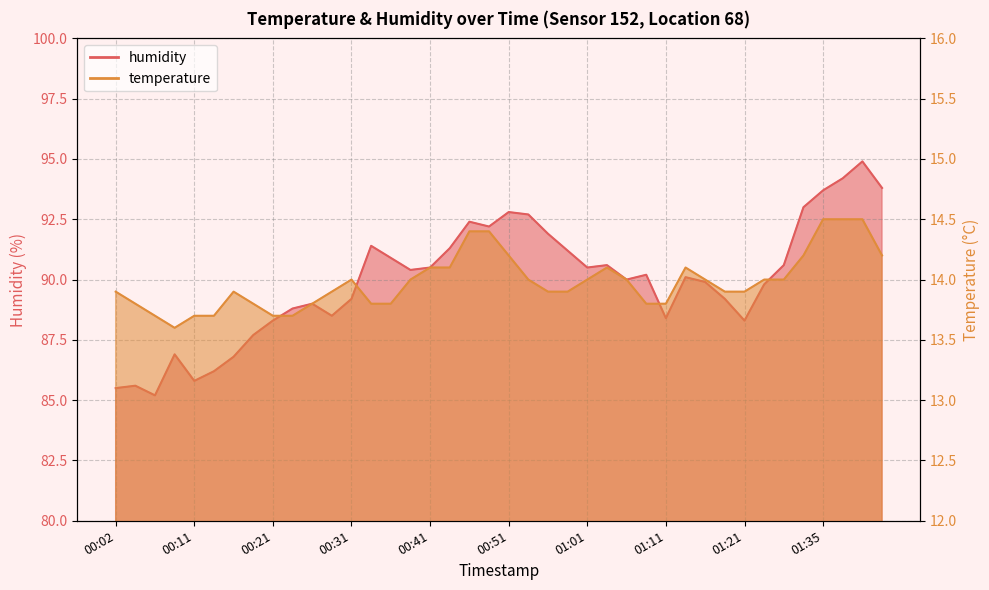

Between 00:58 and 01:38, which series saw the biggest shift?

humidity